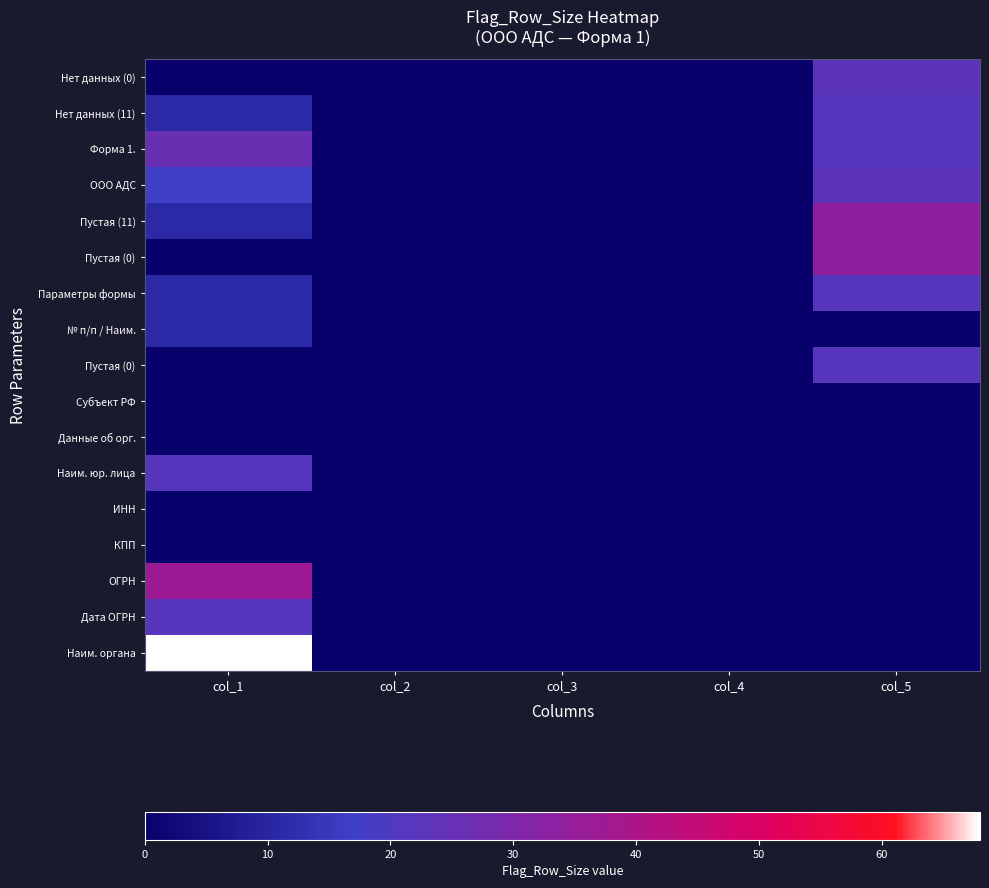

How many series are shown in this chart?

17